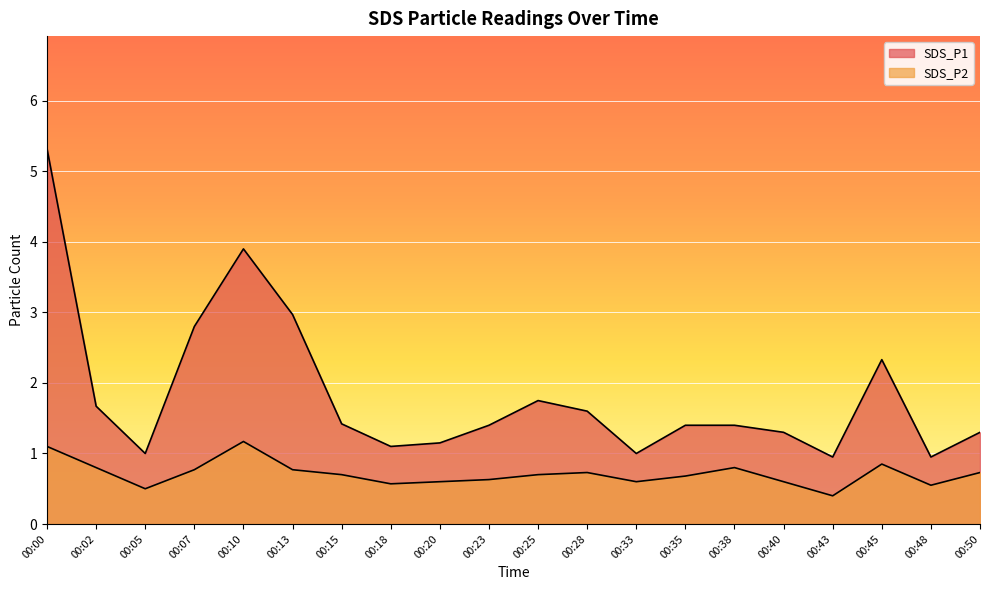

At how many categories does at least one series exceed 2?

5